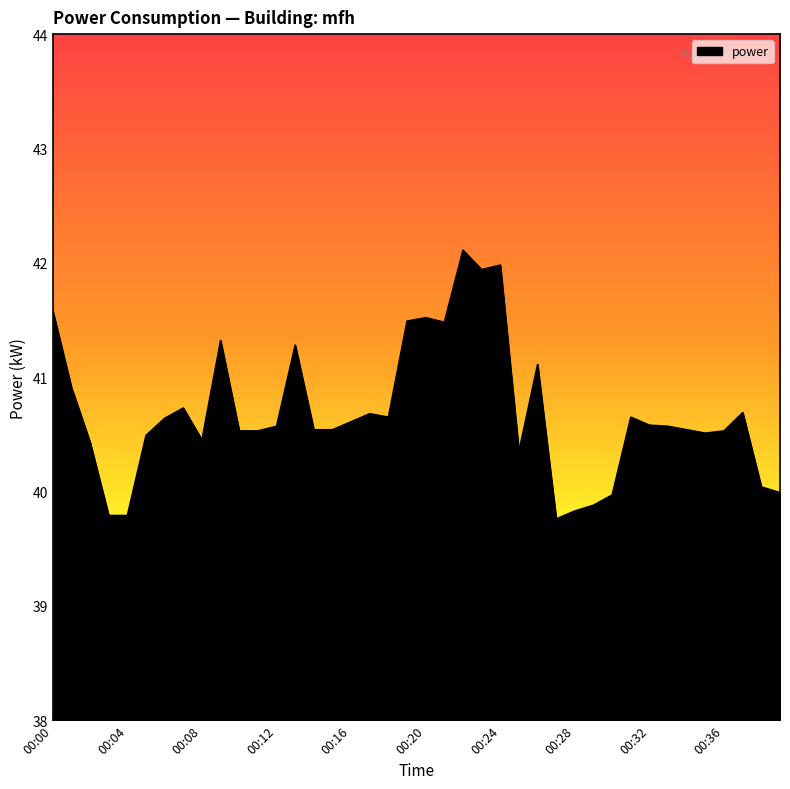

What is the difference between the second highest and minimum values?

2.2